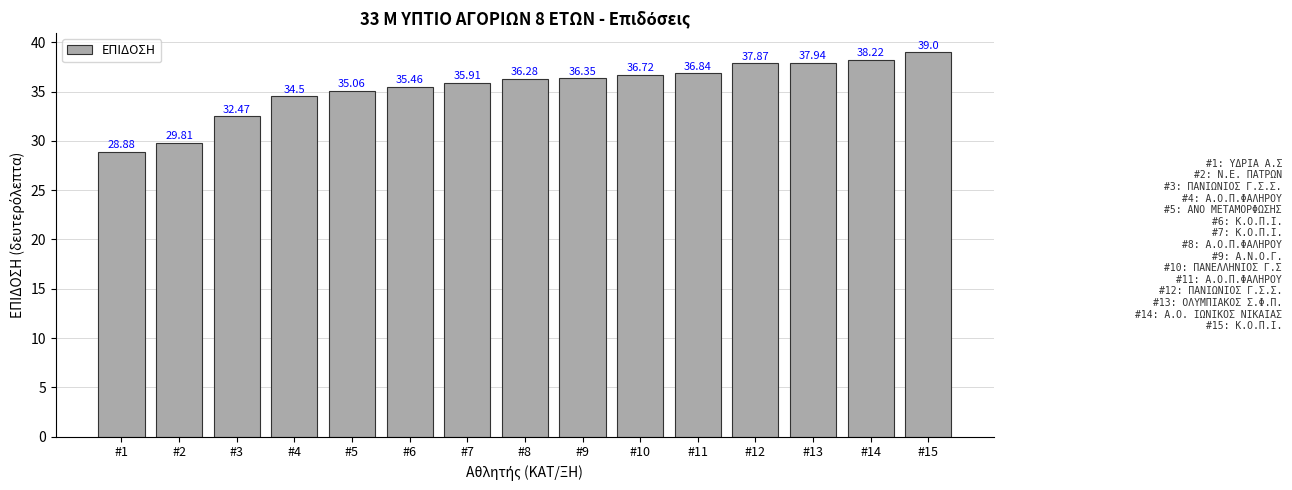

What is the value of the 7th bar from the left?

35.9